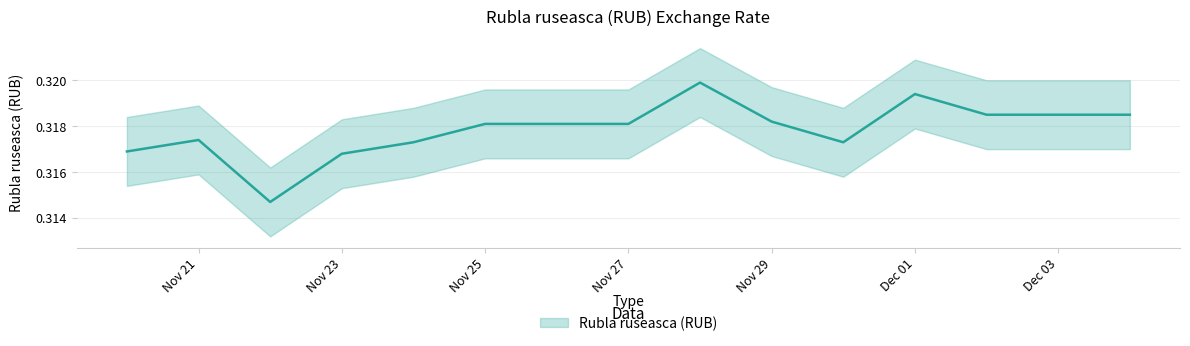

At which category does the data reach its first local valley?

2022-11-22